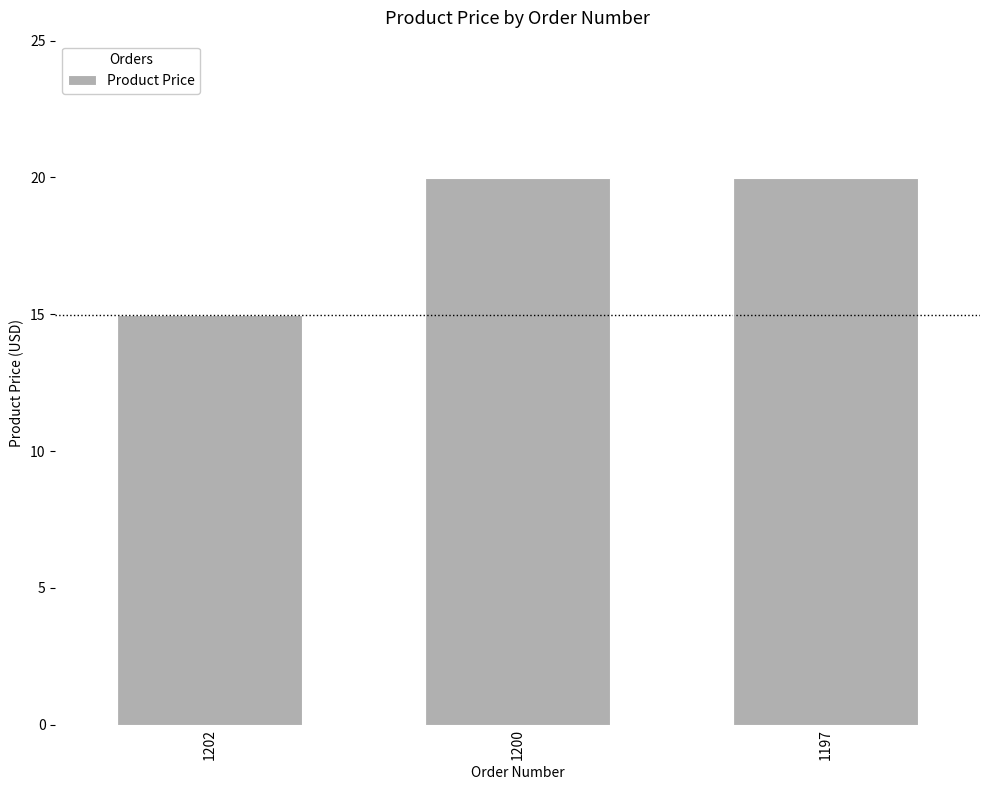

Reading left to right, transcribe all the data shown in this chart.

1202=15.0	1200=20.0	1197=20.0